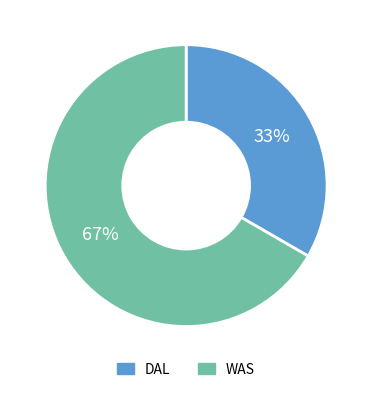

Does DAL represent more than half of the total?

No